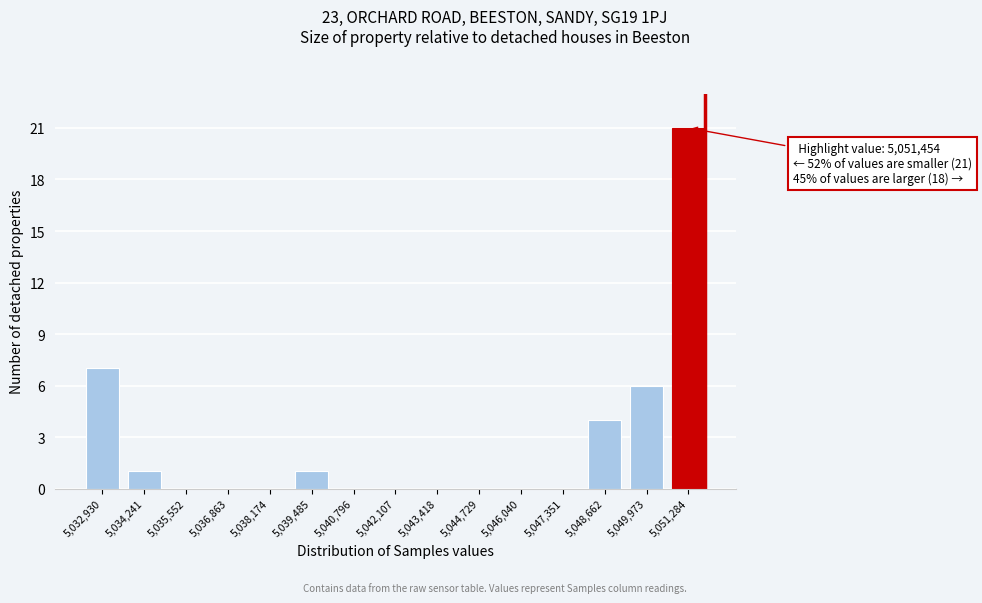

Reading right to left, transcribe all the data shown in this chart.

5,051,284=21	5,049,973=6	5,048,662=4	5,047,351=0	5,046,040=0	5,044,729=0	5,043,418=0	5,042,107=0	5,040,796=0	5,039,485=1	5,038,174=0	5,036,863=0	5,035,552=0	5,034,241=1	5,032,930=7